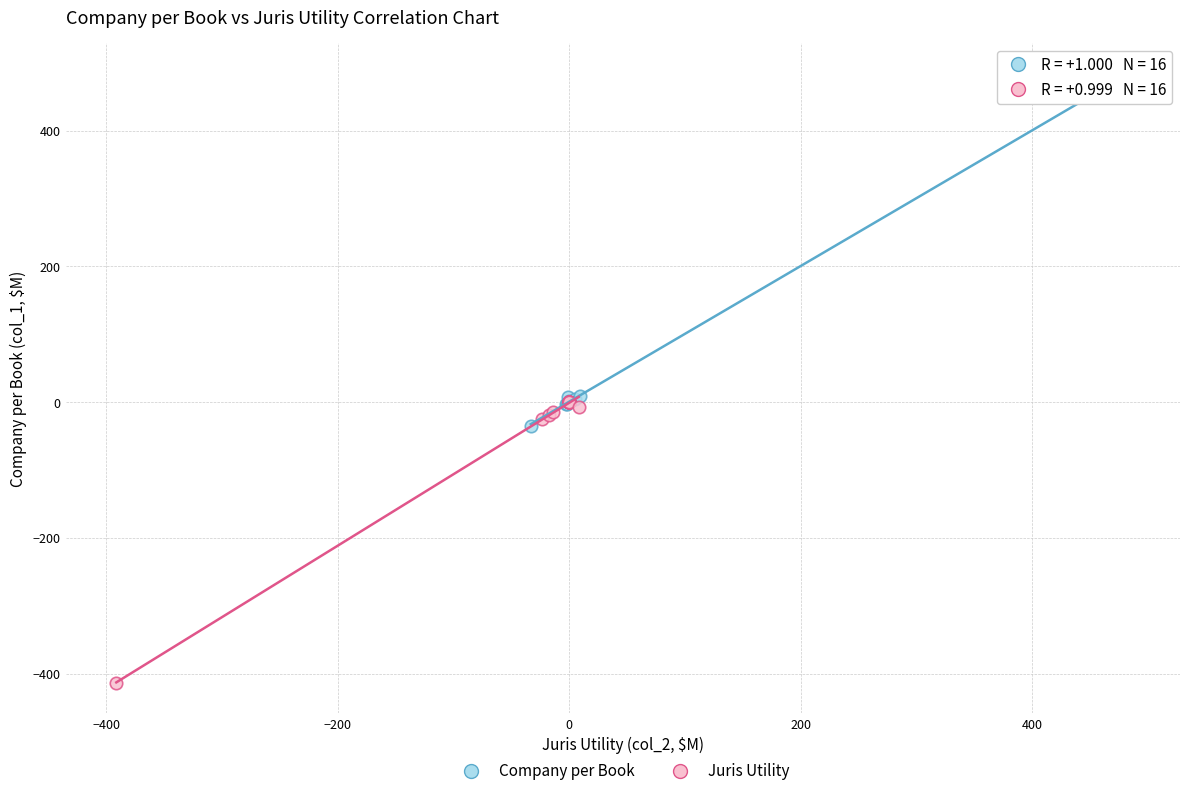

Which series contains the lowest Y value?

Juris Utility